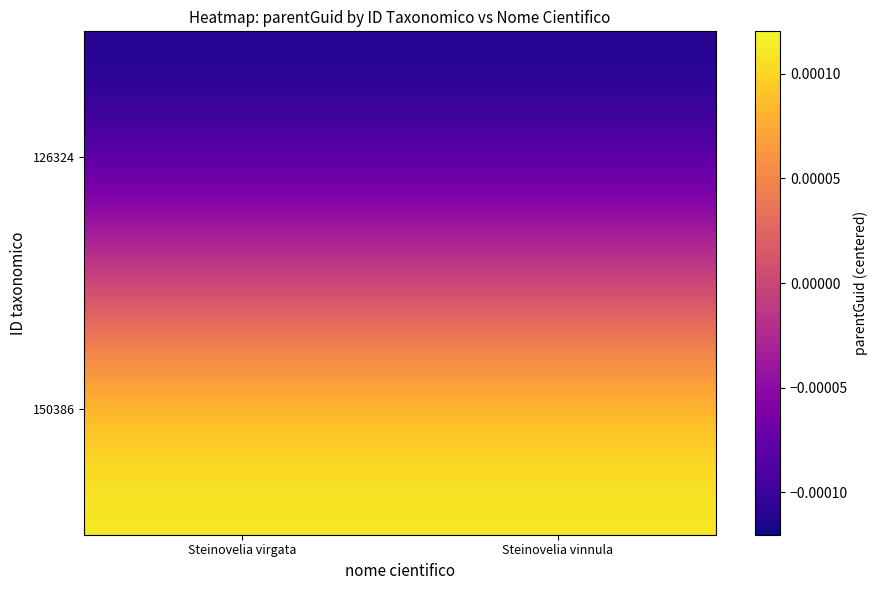

How many series are shown in this chart?

2